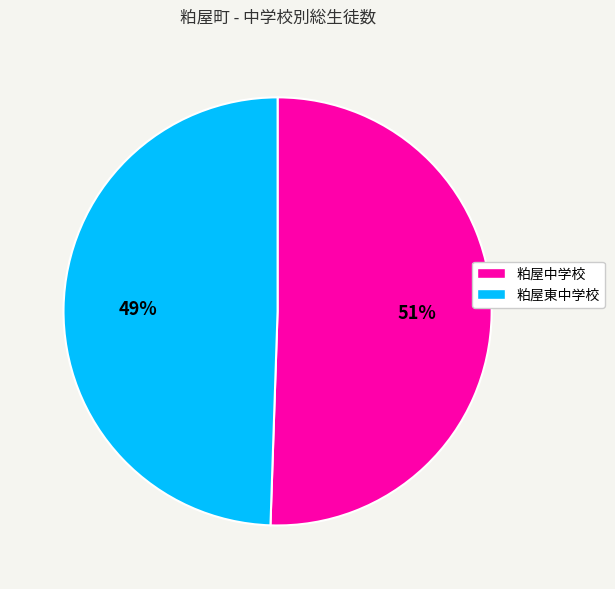

To the nearest percent, what is the combined percentage of 粕屋中学校 and 粕屋東中学校?

100%